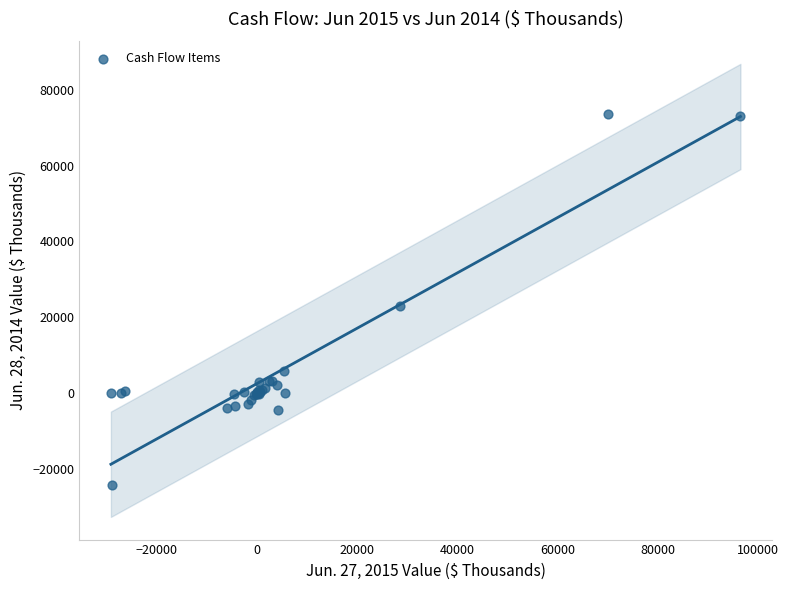

What Y value in the scatter plot is closest to 24762?

22869